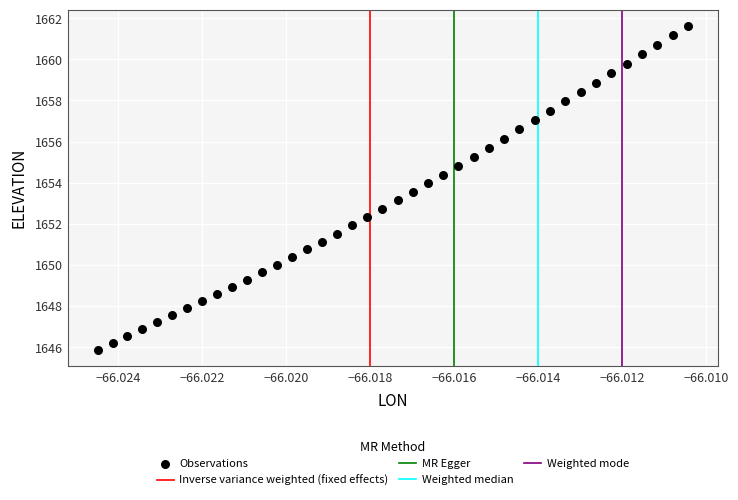

What is the range of Y values (max minus min)?

15.8